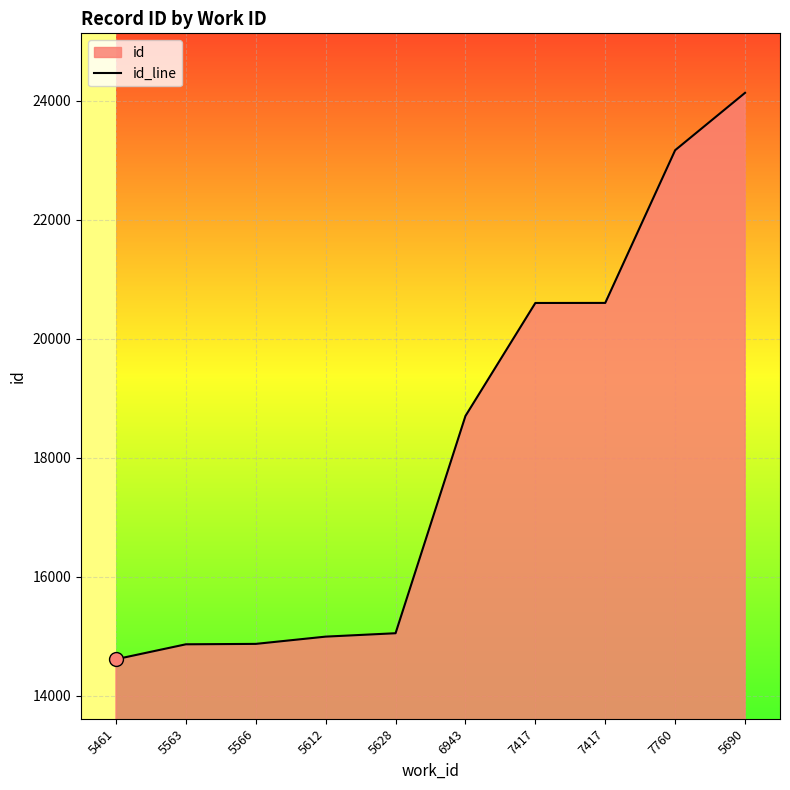

Rank the categories by value from lowest to highest.

5461, 5563, 5566, 5612, 5628, 6943, 7417, 7417, 7760, 5690